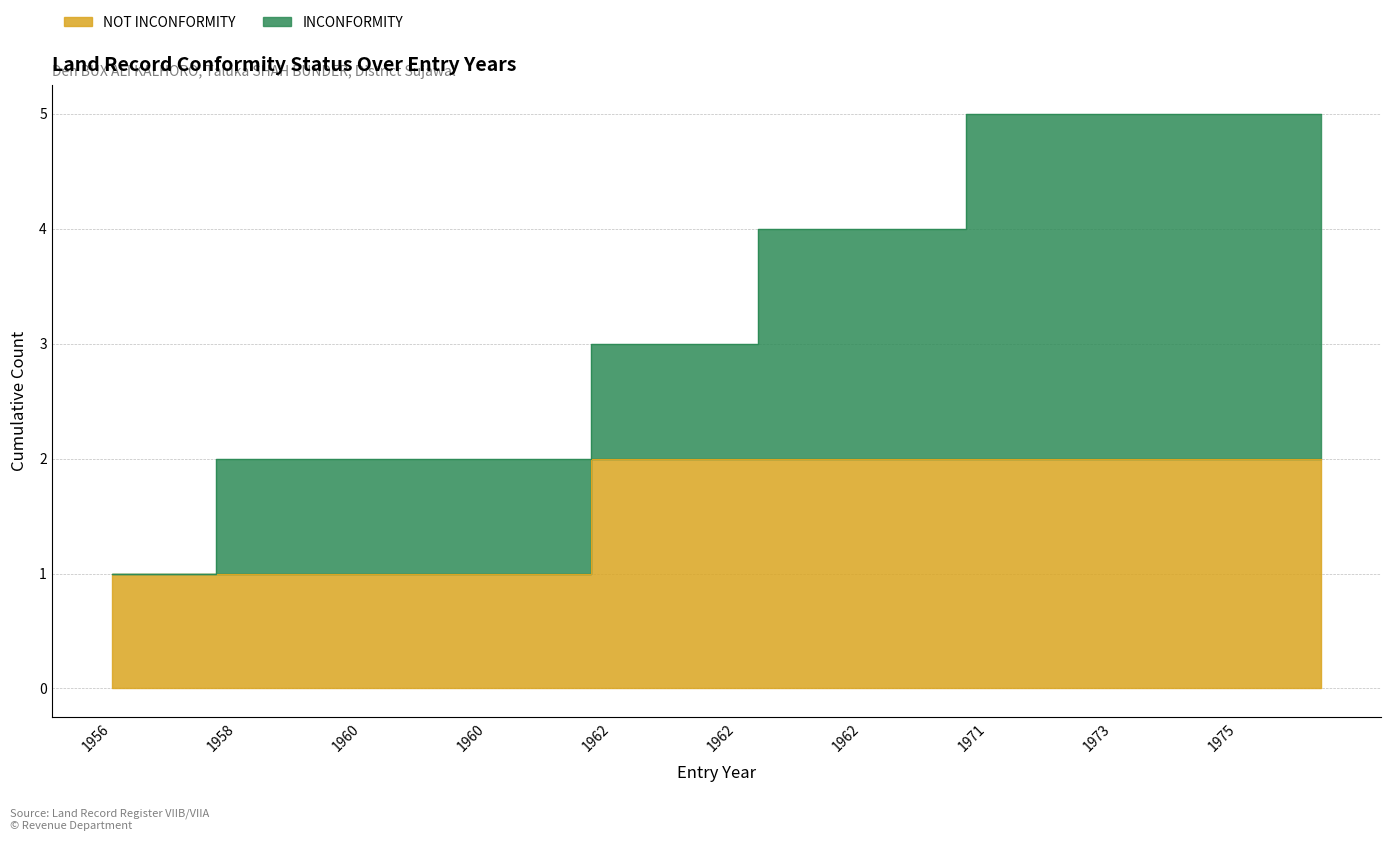

What is the difference between the maximum and second lowest values?

1